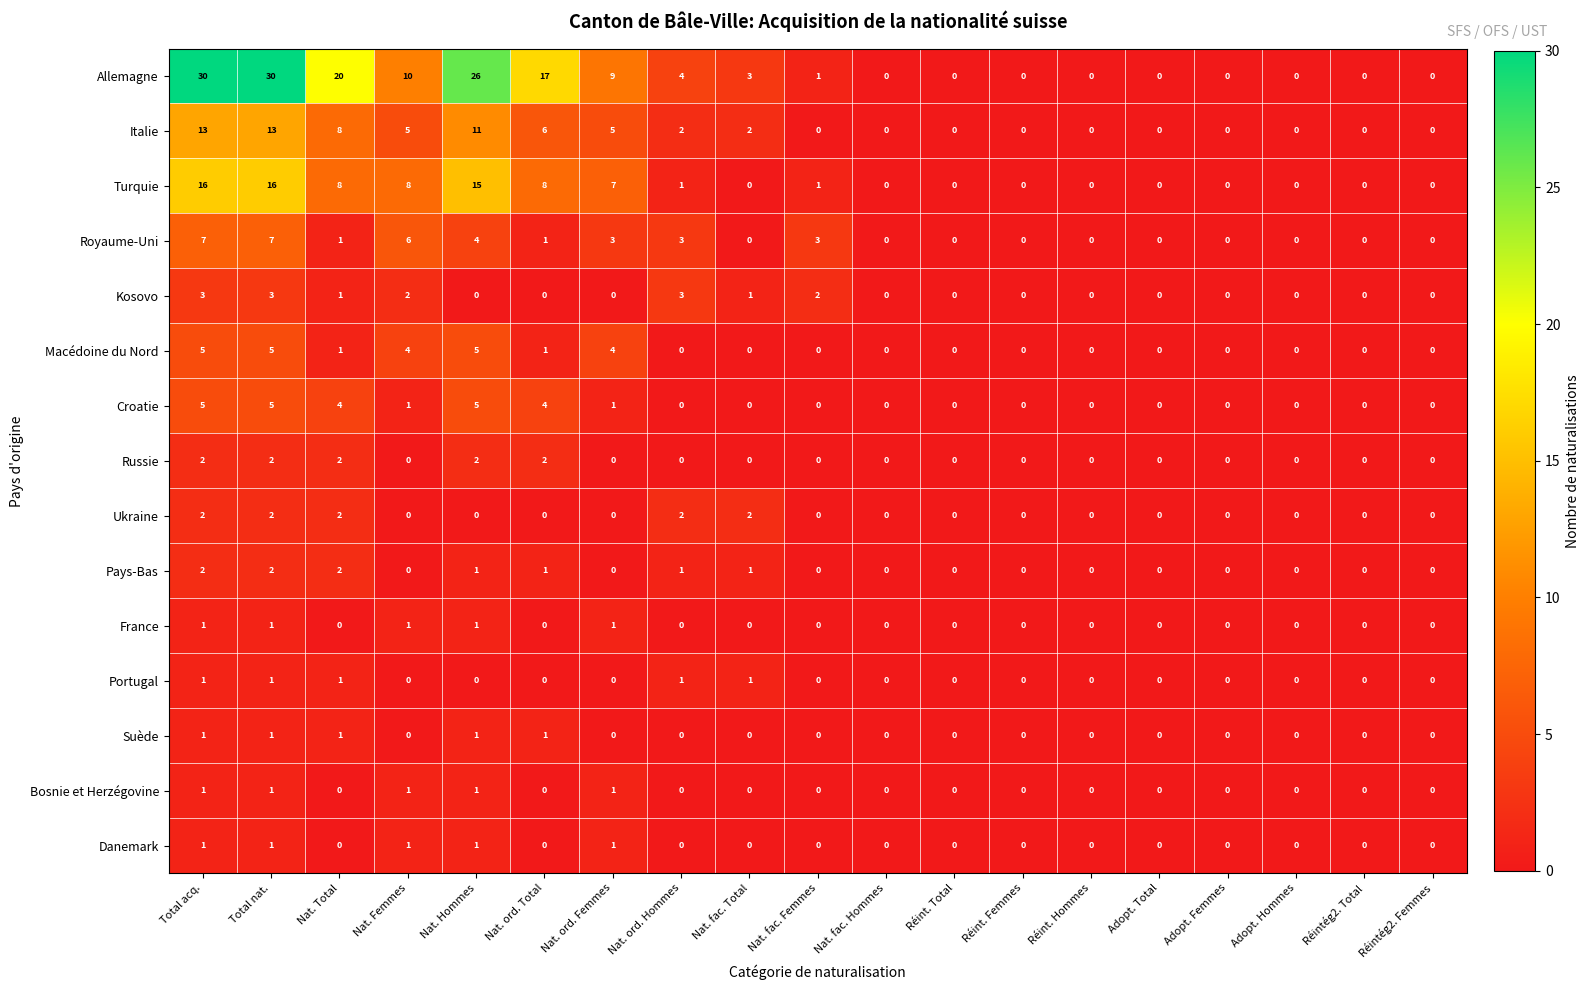

Which series has the largest total across all categories?

Allemagne